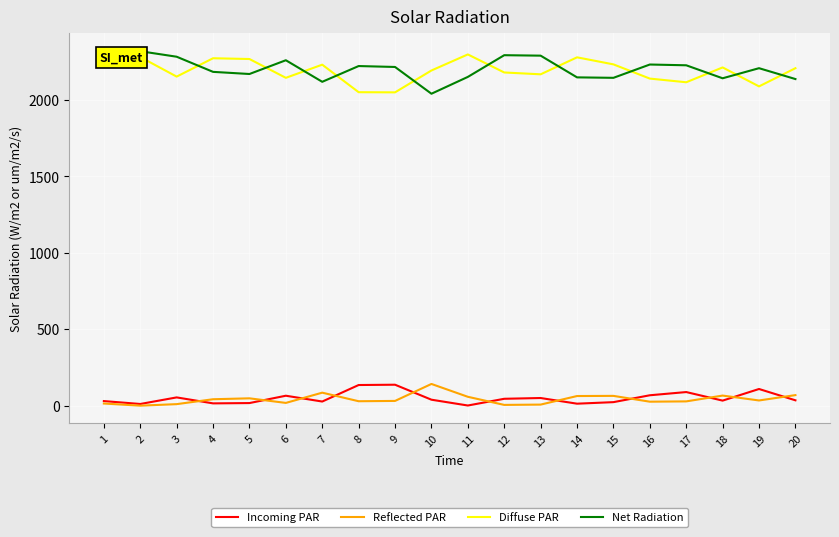

Which category has the highest value in the Diffuse PAR series?

11